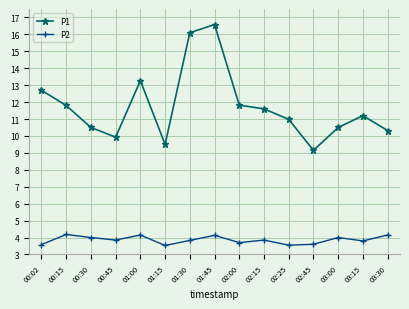

What are all the series names shown in the legend?

P1, P2